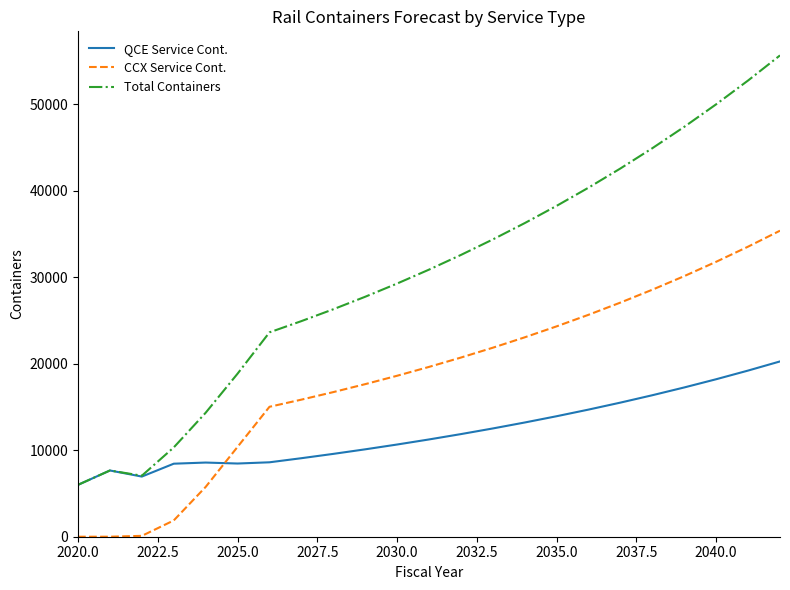

What is the difference between the maximum and second lowest values in the QCE Service Cont. series?

13317.1